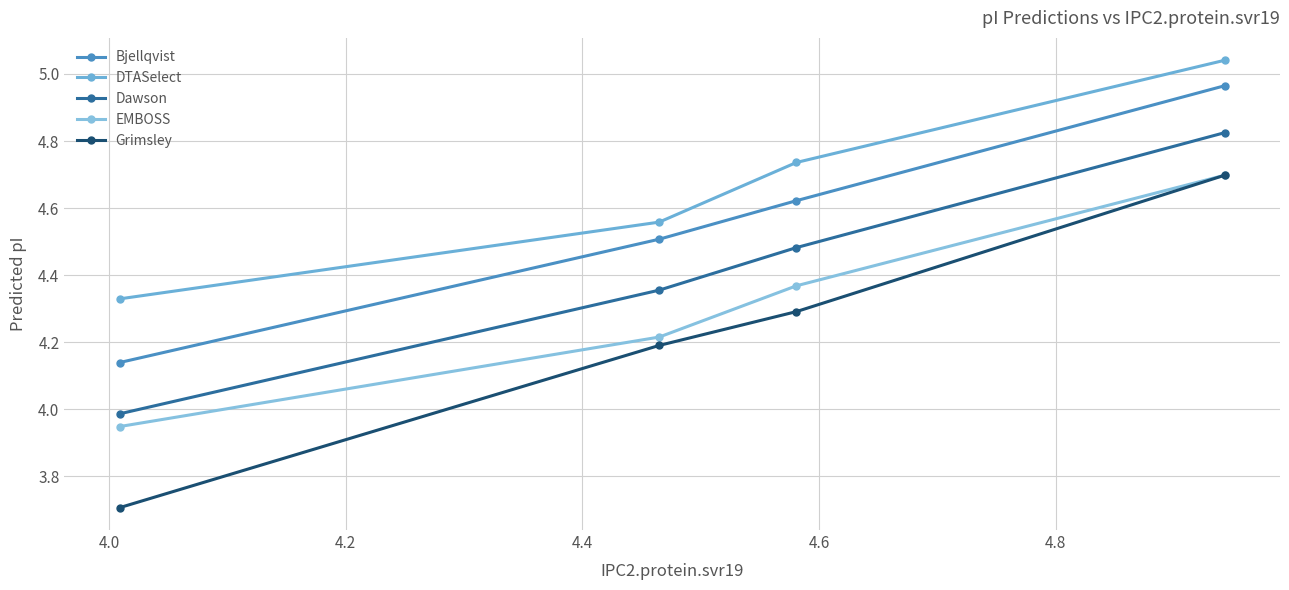

How many data points does each series have?

4